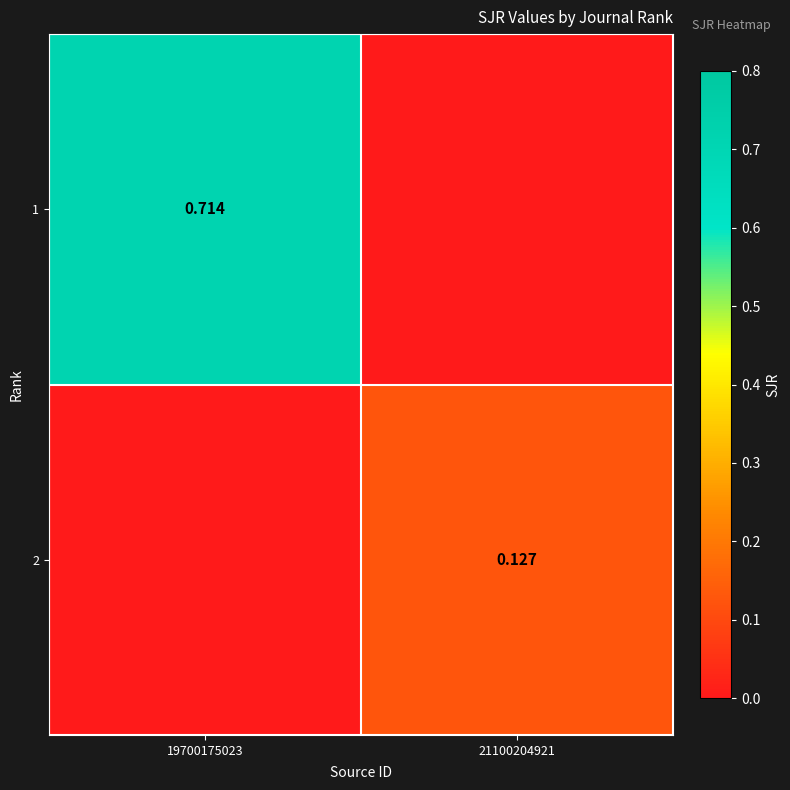

Rank the series by their average value, from highest to lowest.

1, 2